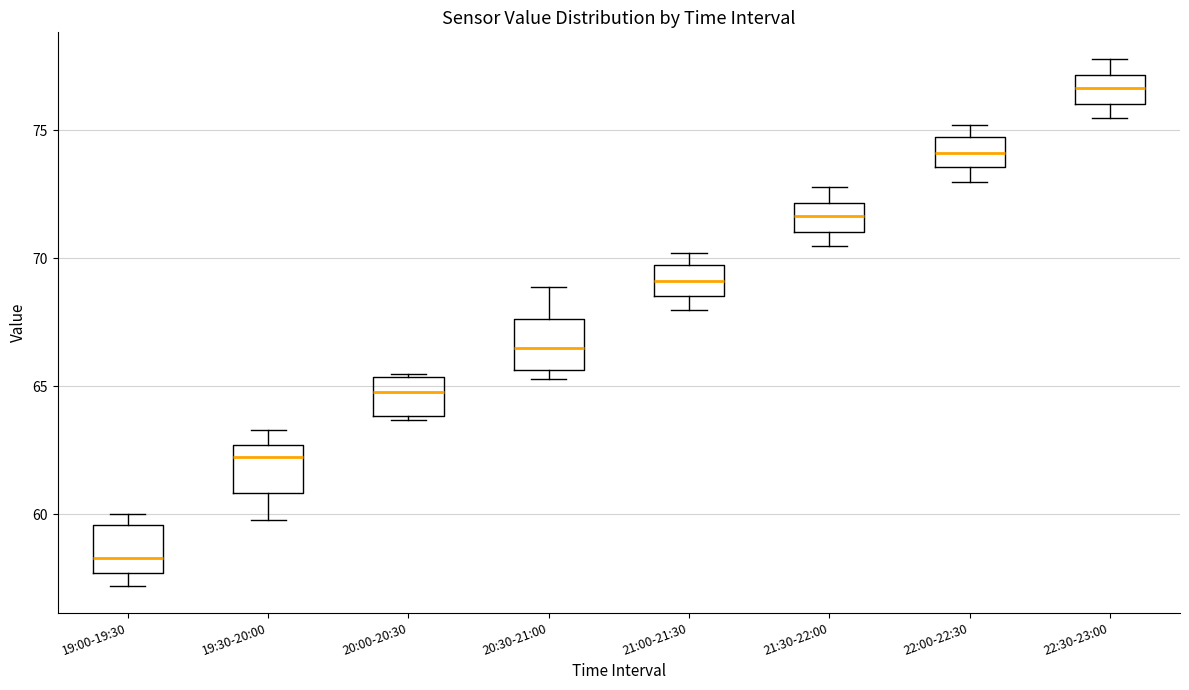

Reading left to right, read every box against the y-axis: the position of its median line, the range the box covers, and the ends of its whiskers. The values are not printed on the chart, so give them approximately, as read against the axis.

19:00-19:30: median 58.5, box 57.5 to 59.5, whiskers 57.0 to 60.0
19:30-20:00: median 62.5 (just below the box's upper edge), box 61.0 to 62.5, whiskers 60.0 to 63.5
20:00-20:30: median 65.0, box 64.0 to 65.5, whiskers 63.5 to 65.5
20:30-21:00: median 66.5, box 65.5 to 67.5, whiskers 65.5 (just below the box's lower edge) to 69.0
21:00-21:30: median 69.0, box 68.5 to 69.5, whiskers 68.0 to 70.0
21:30-22:00: median 71.5, box 71.0 to 72.0, whiskers 70.5 to 73.0
22:00-22:30: median 74.0, box 73.5 to 74.5, whiskers 73.0 to 75.0
22:30-23:00: median 76.5, box 76.0 to 77.0, whiskers 75.5 to 78.0